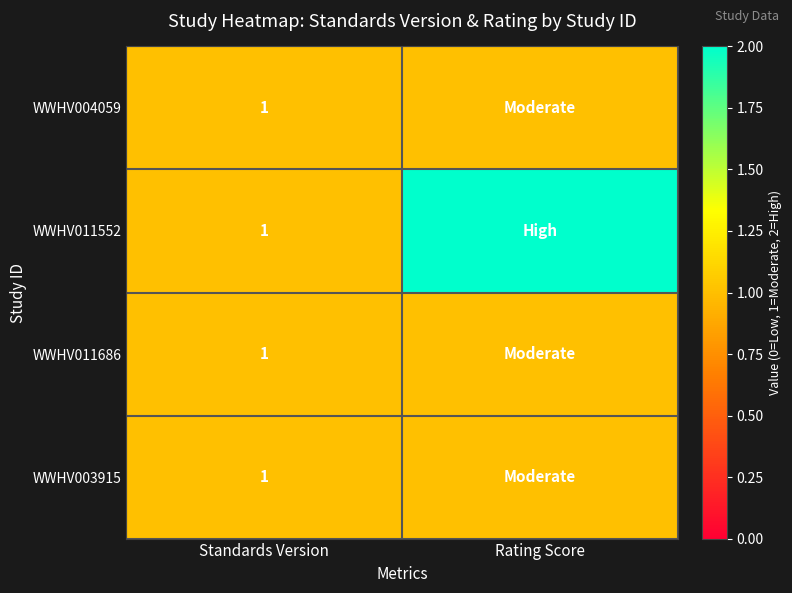

Is it true that WWHV011552 equals 0 at Standards Version?

False